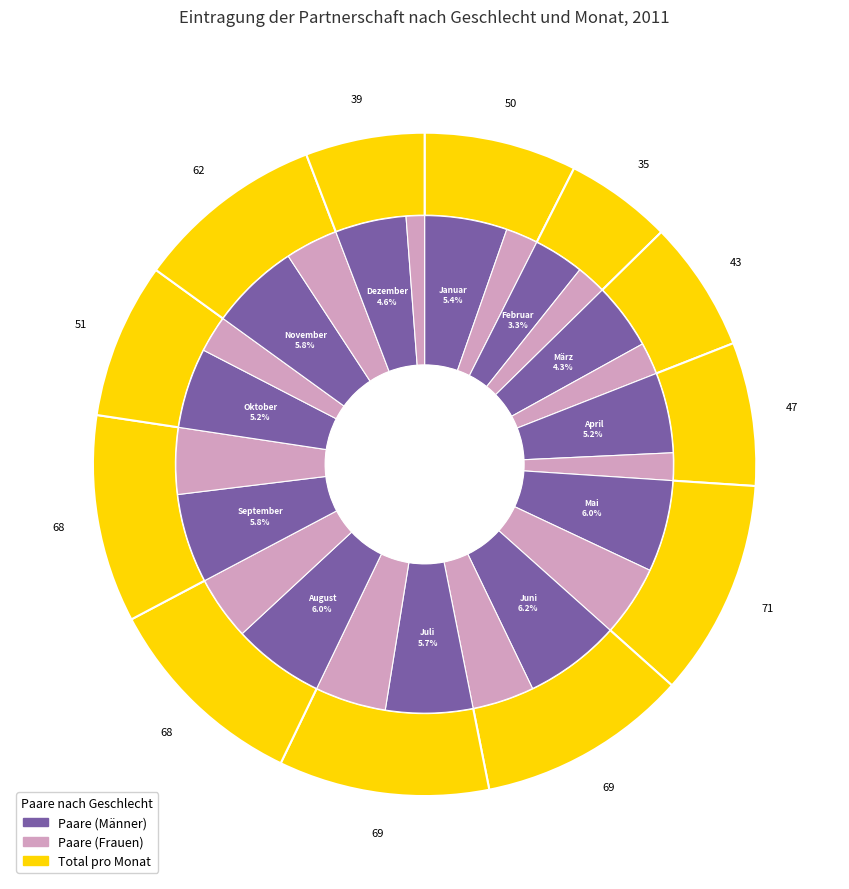

Count the number of slices in the pie.

12